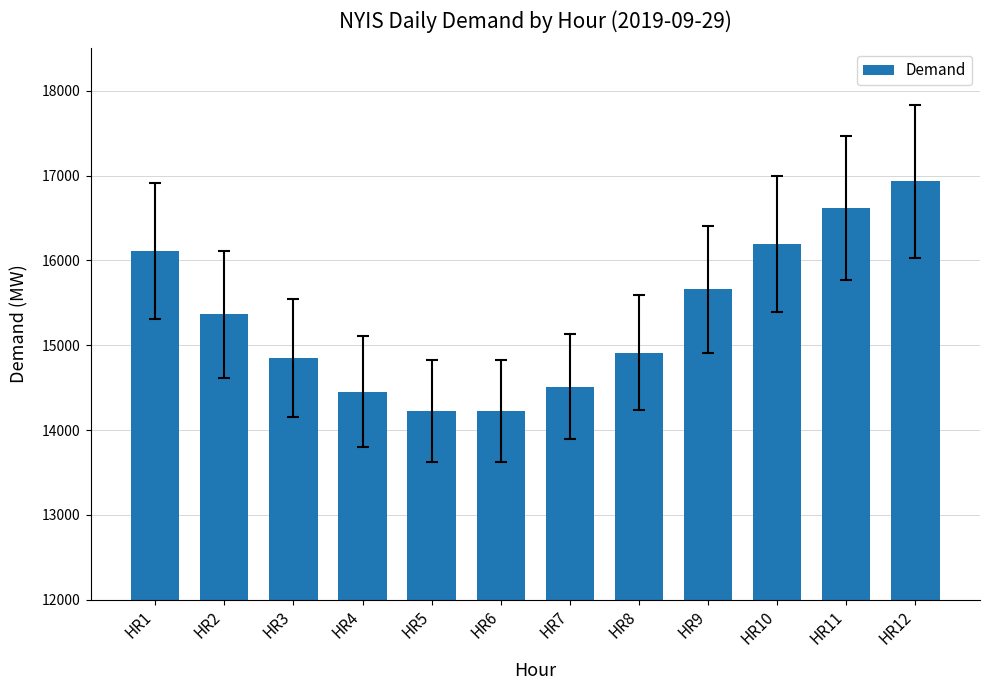

What is the difference between the values at HR9 and HR7?

1147